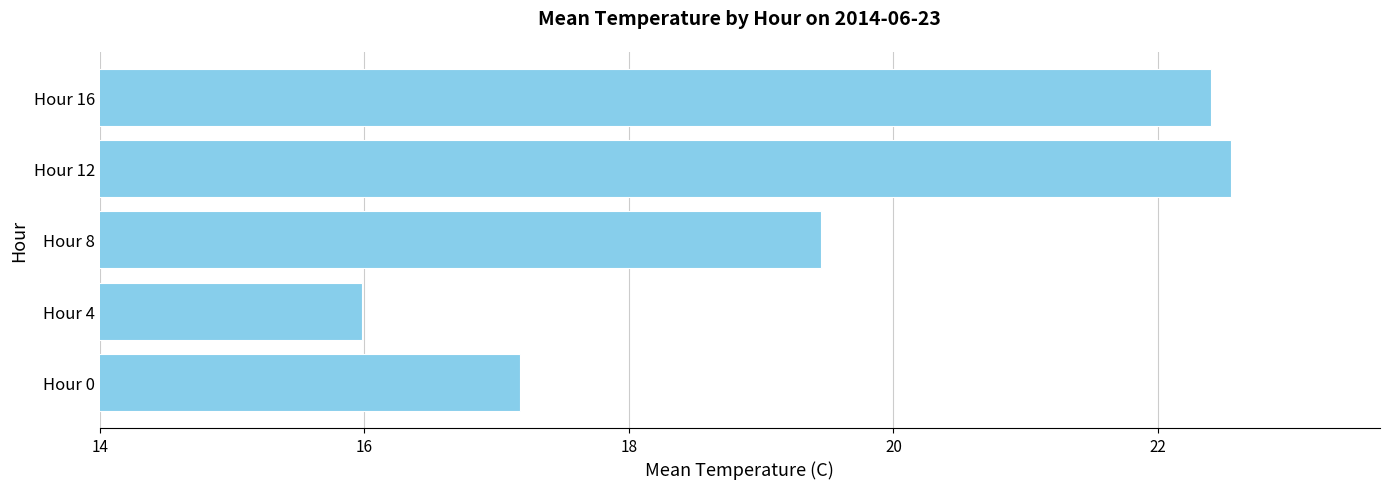

What is the change in value from Hour 0 to Hour 12?

+5.4